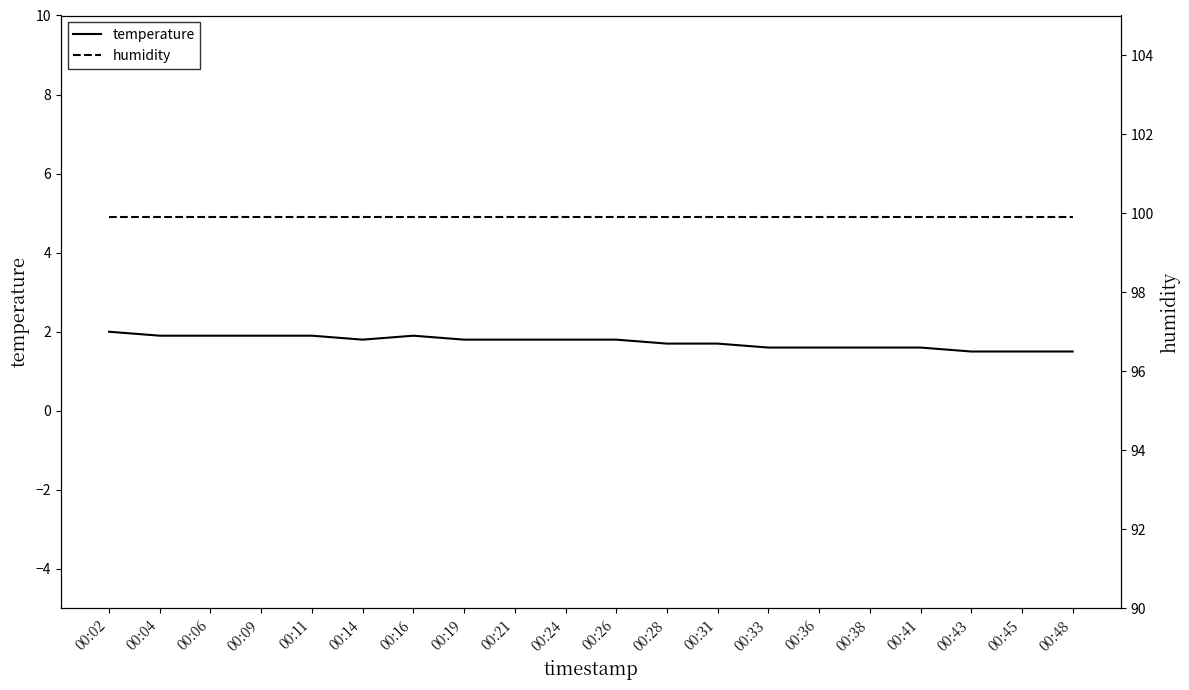

Reading left to right, extract all data points from this chart.

temperature: 00:02=2.0	00:04=1.9	00:06=1.9	00:09=1.9	00:11=1.9	00:14=1.8	00:16=1.9	00:19=1.8	00:21=1.8	00:24=1.8	00:26=1.8	00:28=1.7	00:31=1.7	00:33=1.6	00:36=1.6	00:38=1.6	00:41=1.6	00:43=1.5	00:45=1.5	00:48=1.5
humidity: 00:02=99.9	00:04=99.9	00:06=99.9	00:09=99.9	00:11=99.9	00:14=99.9	00:16=99.9	00:19=99.9	00:21=99.9	00:24=99.9	00:26=99.9	00:28=99.9	00:31=99.9	00:33=99.9	00:36=99.9	00:38=99.9	00:41=99.9	00:43=99.9	00:45=99.9	00:48=99.9